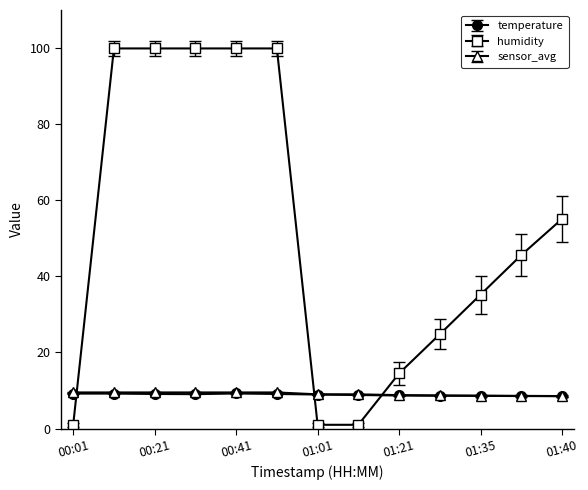

Which series has the largest range (max minus min)?

humidity